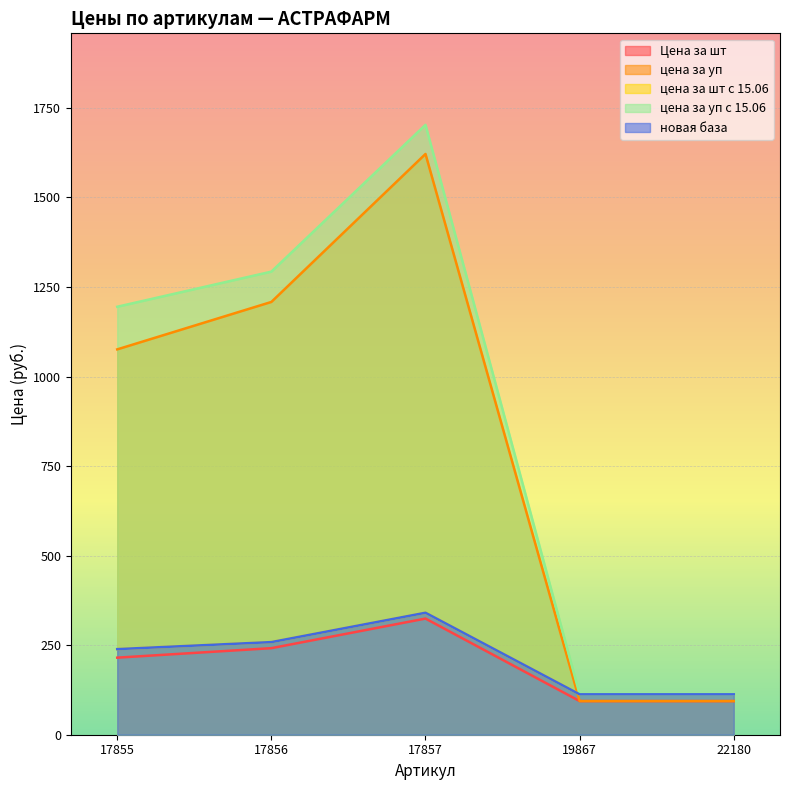

Rank the categories by цена за уп с 15.06 value from highest to lowest.

17857, 17856, 17855, 19867, 22180